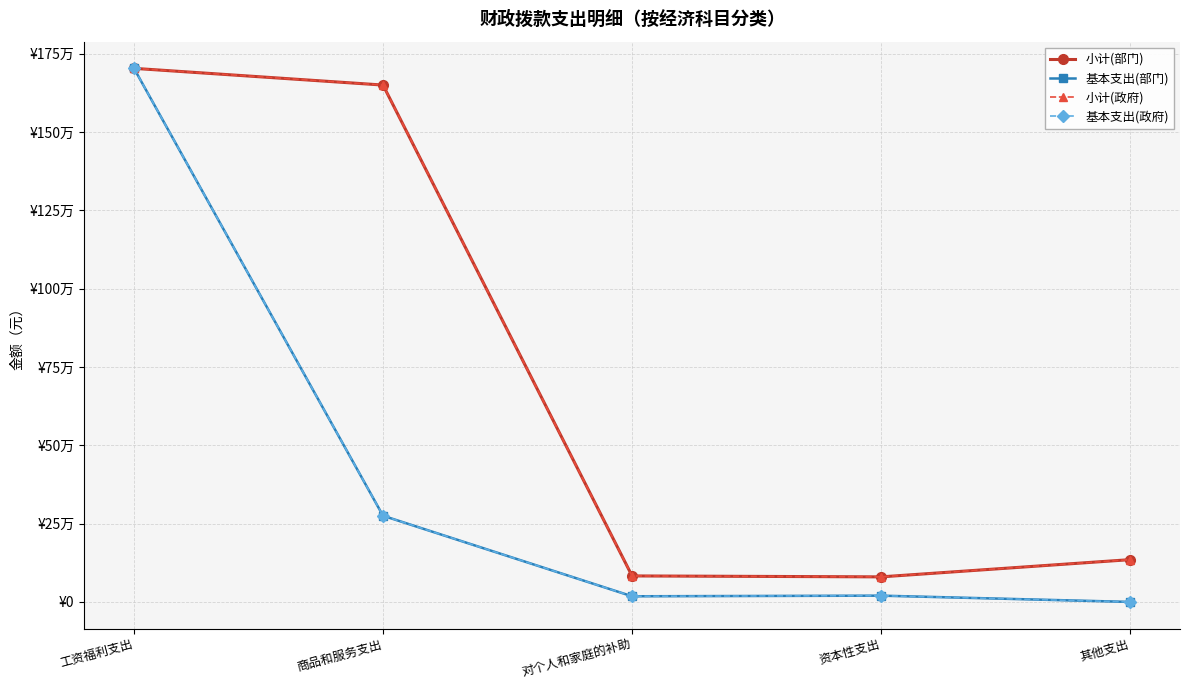

Does the chart have visible grid lines?

Yes